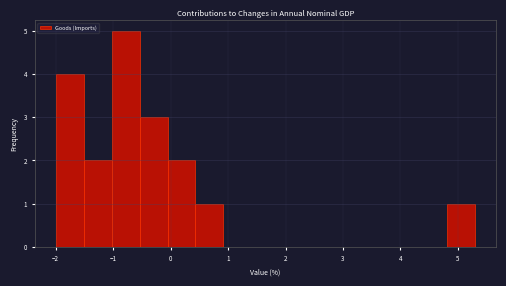

Reading left to right, transcribe this chart: for each bar, give the range it covers on the x-axis and its height. Neither the bar edges nor the heights are printed on the chart, so give them approximately, as read against the axes.

-2.0 to -1.5: 4
-1.5 to -1.0: 2
-1.0 to -0.5: 5
-0.5 to -0.1: 3
-0.1 to 0.4: 2
0.4 to 0.9: 1
0.9 to 1.4: 0
1.4 to 1.9: 0
1.9 to 2.4: 0
2.4 to 2.9: 0
2.9 to 3.4: 0
3.4 to 3.8: 0
3.8 to 4.3: 0
4.3 to 4.8: 0
4.8 to 5.3: 1